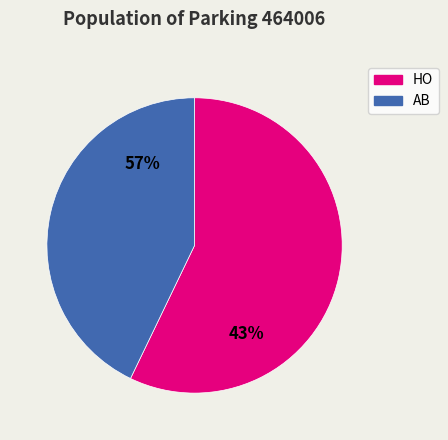

Is AB the majority of the pie?

No